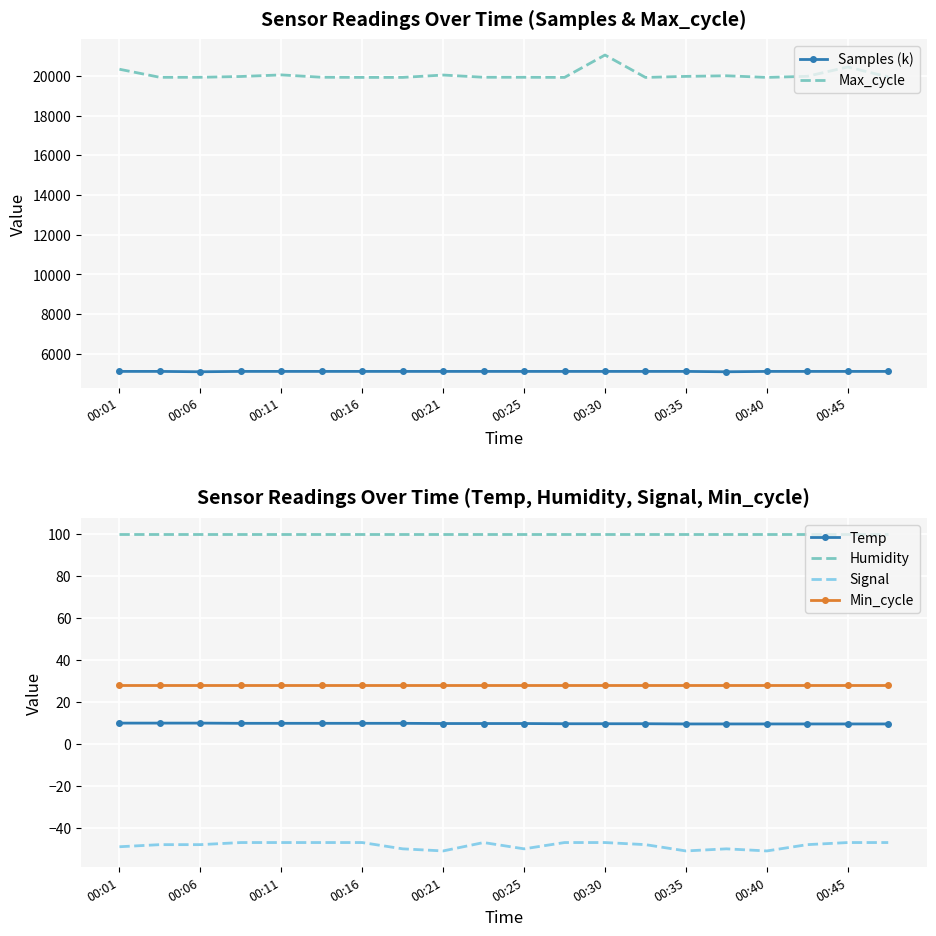

What is the maximum value for Signal?

-47.0